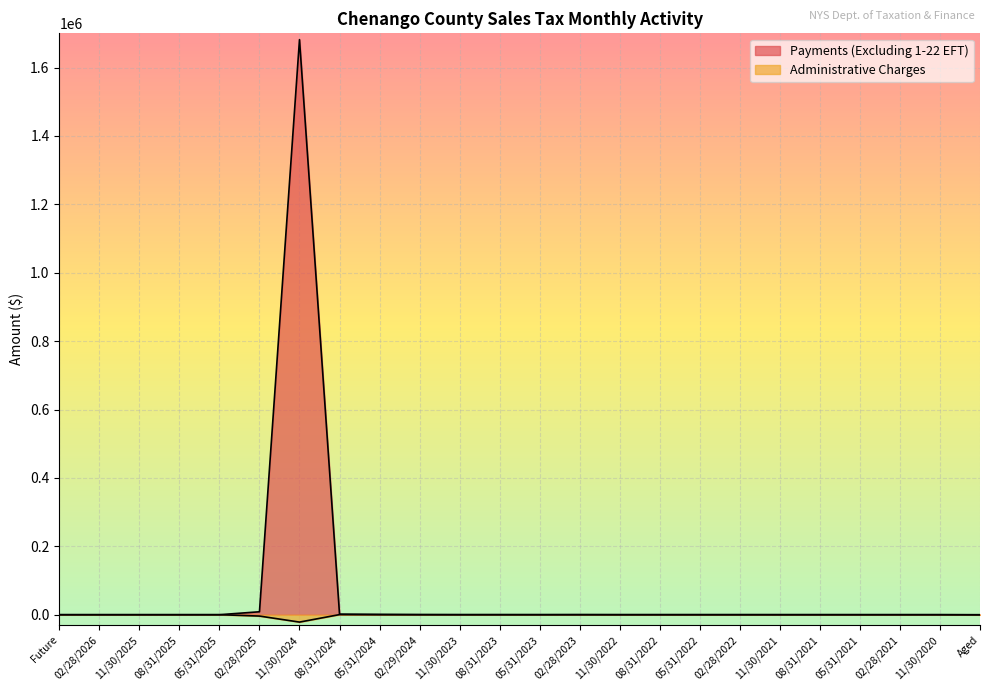

Which category has the highest value in the Payments (Excluding 1-22 EFT) series?

11/30/2024